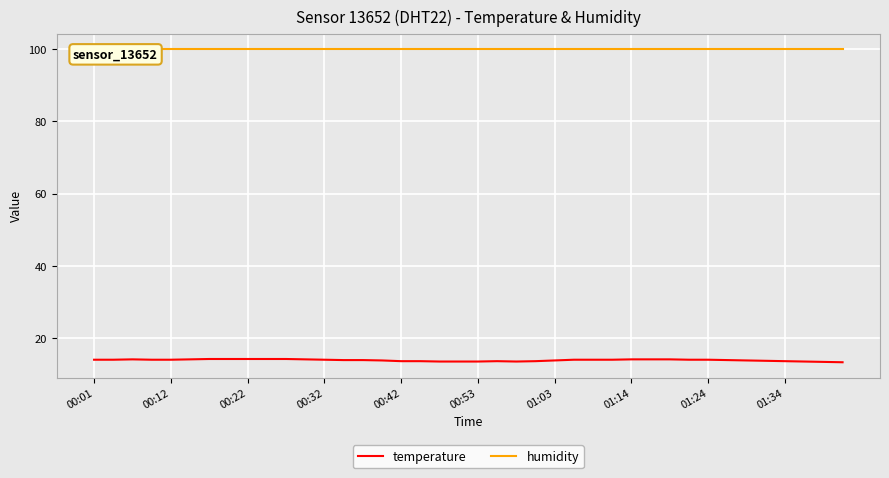

What is the sum of all humidity values?

3996.0